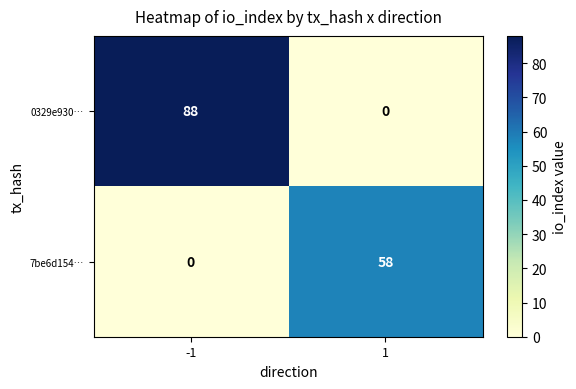

What is the approximate value of 7be6d154… at 1?

58